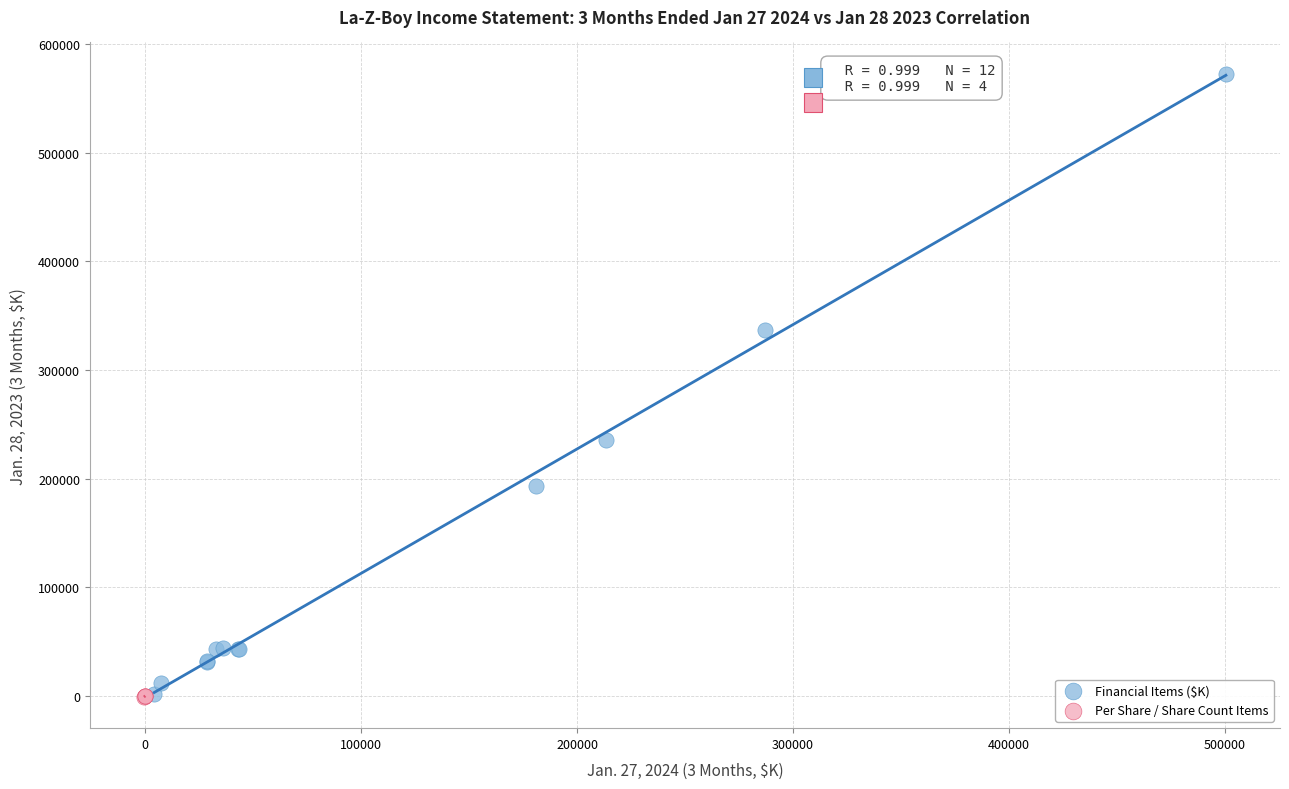

Which series has the widest spread of Y values?

Financial Items ($K)